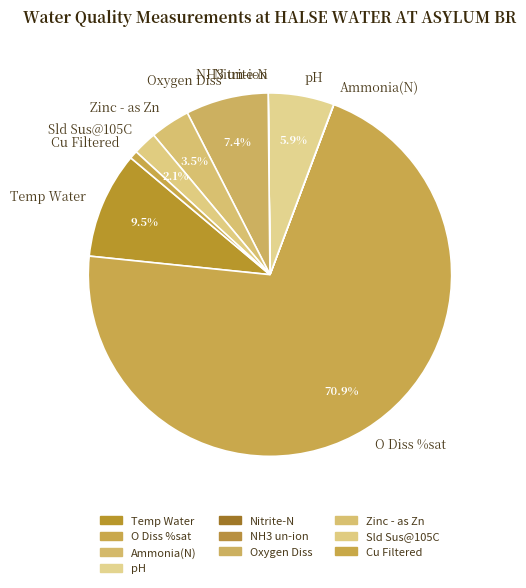

To the nearest percent, what is the difference between the Cu Filtered and Oxygen Diss slice percentages?

7%